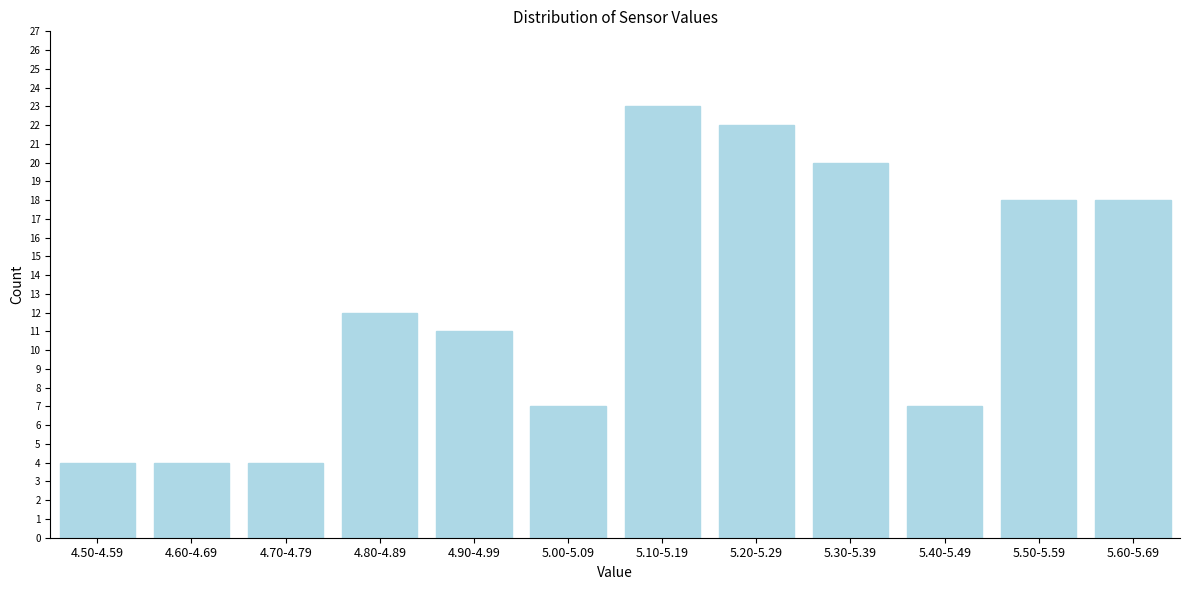

Reading left to right, transcribe all the data shown in this chart.

4.50-4.59=4	4.60-4.69=4	4.70-4.79=4	4.80-4.89=12	4.90-4.99=11	5.00-5.09=7	5.10-5.19=23	5.20-5.29=22	5.30-5.39=20	5.40-5.49=7	5.50-5.59=18	5.60-5.69=18